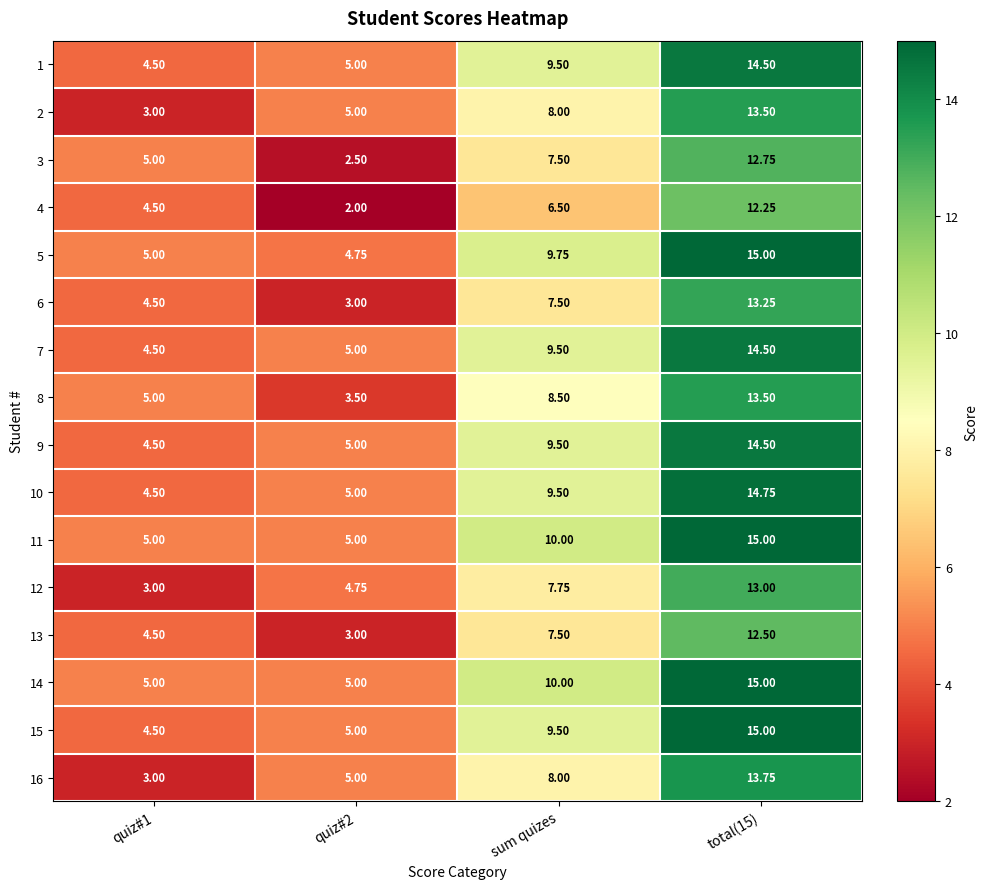

Is the value of 5 at total(15) greater than the value of 6 at sum quizes?

Yes